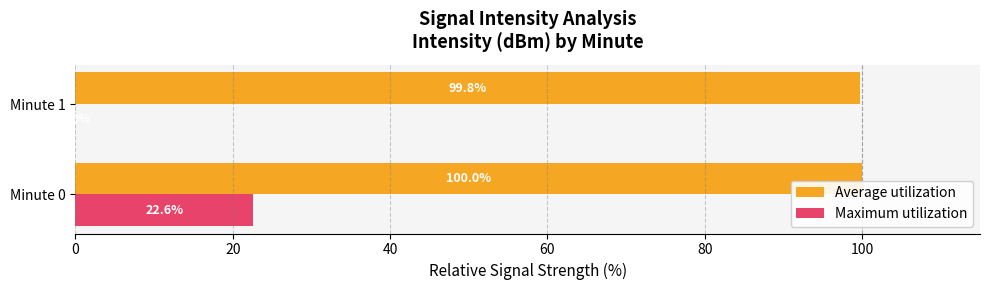

At which category is the sum across all series the highest?

Minute 0